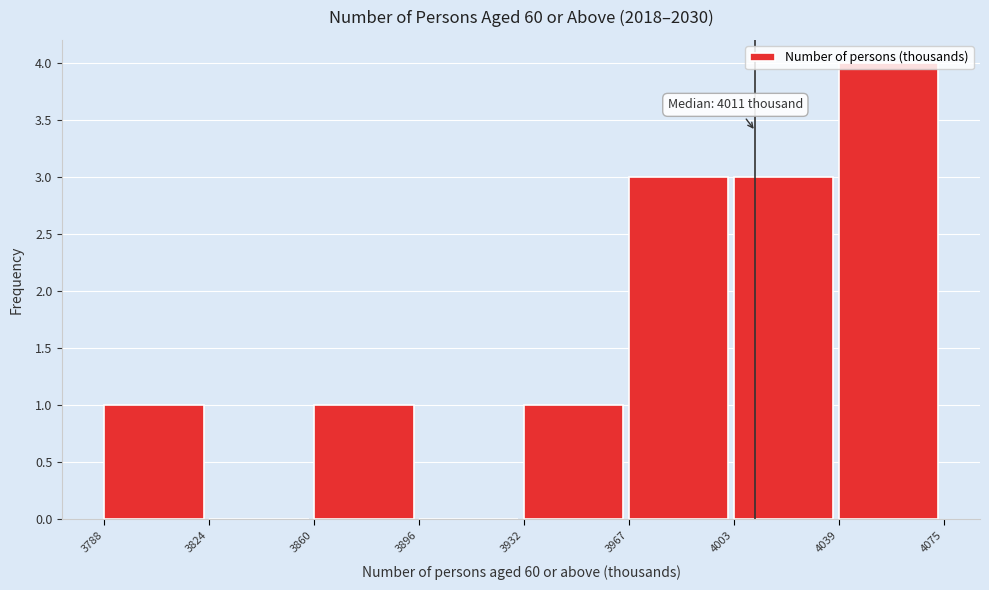

Which range on the x-axis has the tallest bar?

4039 to 4075